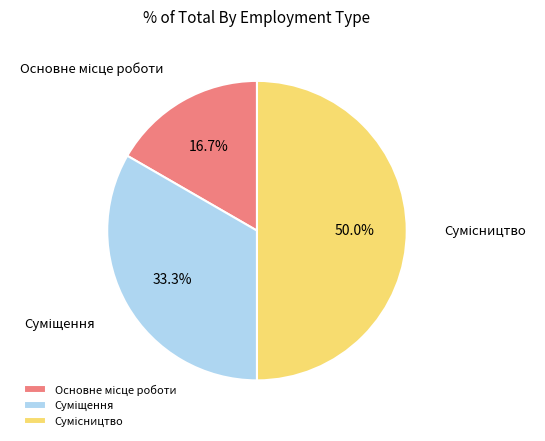

True or false: Основне місце роботи accounts for 5% of the total.

False